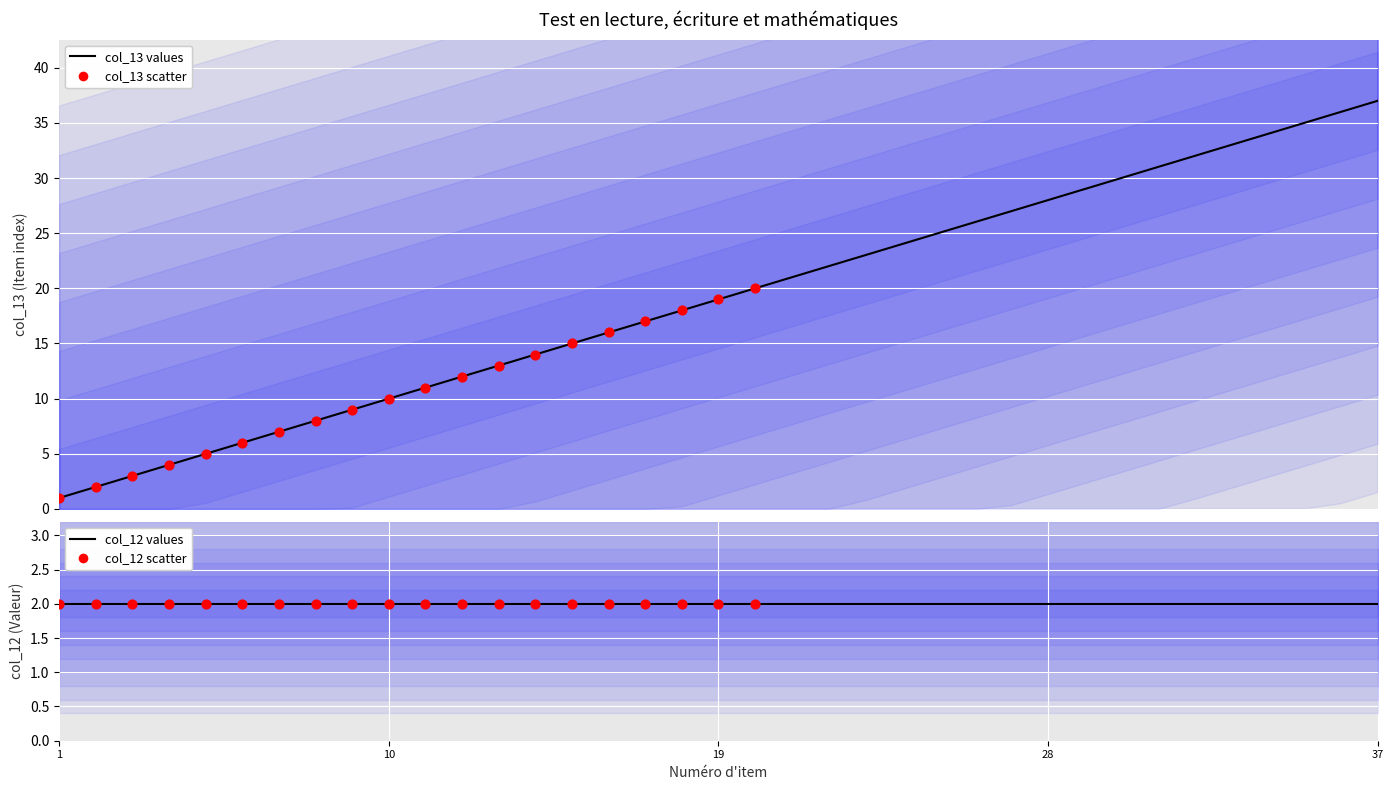

Approximately how many times larger is the value at 2 compared to 26?

0.1